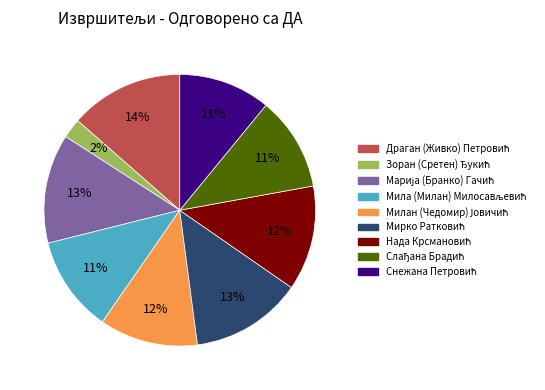

Is there a majority slice in this chart?

No